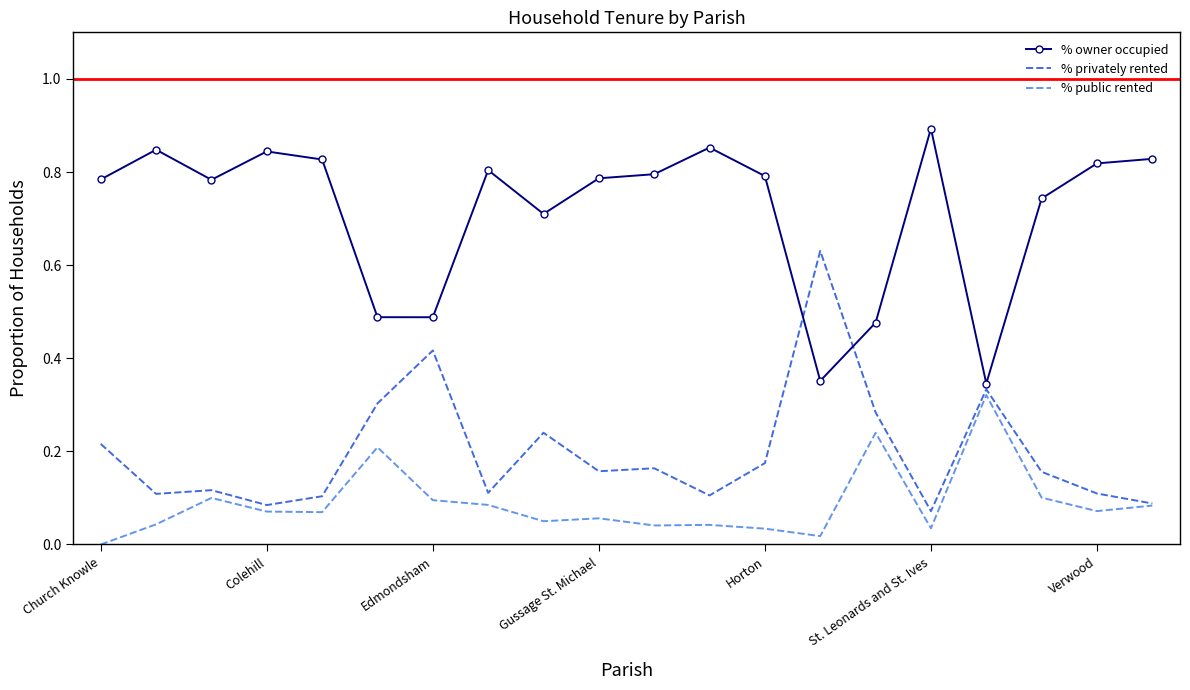

List the series in order of their overall mean, highest first.

% owner occupied, % privately rented, % public rented